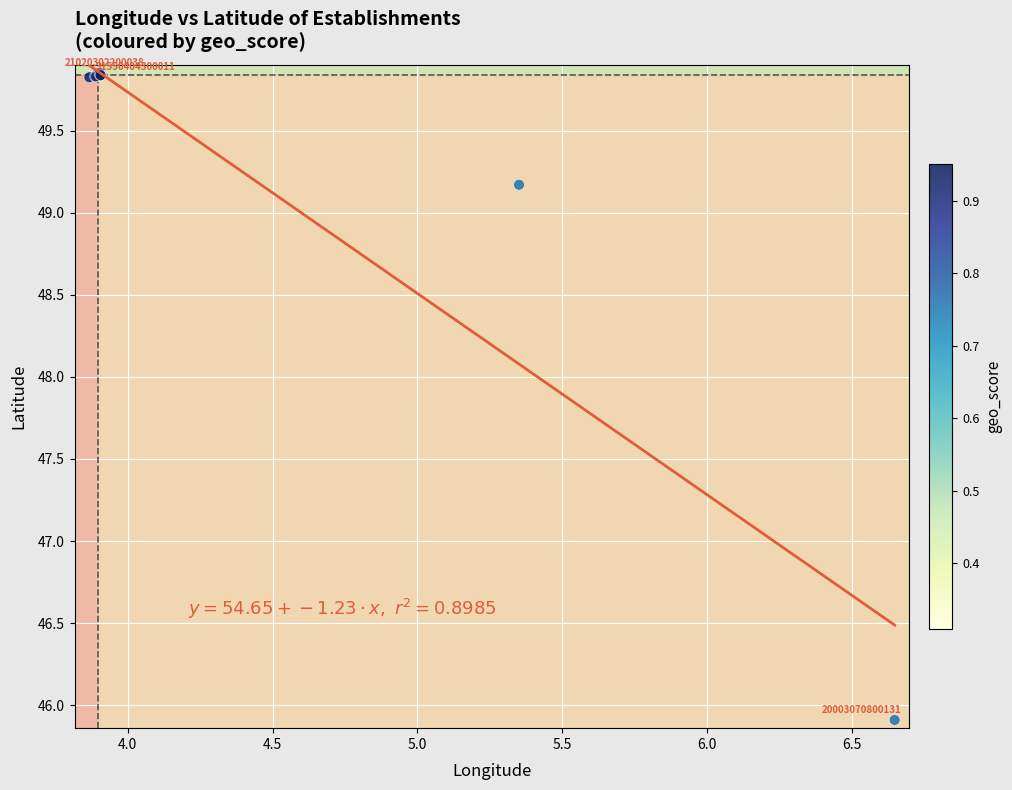

What Y value in the scatter plot is closest to 47?

45.9